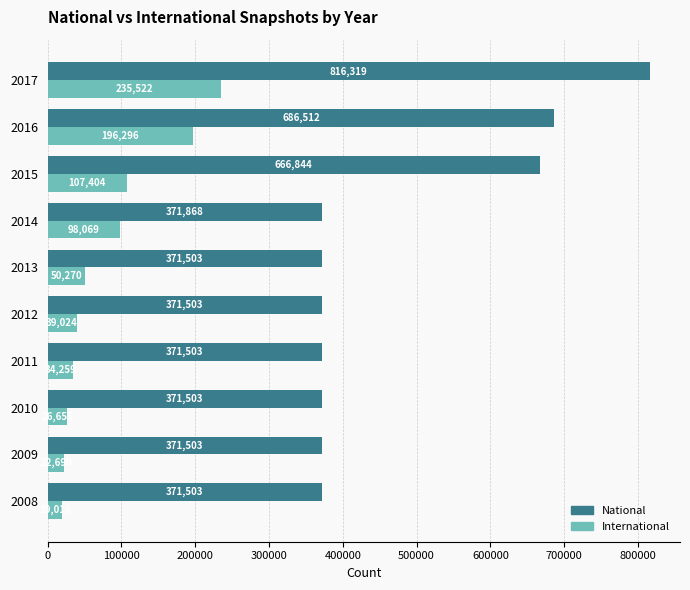

Where is International nearest to the value 127269?

2015